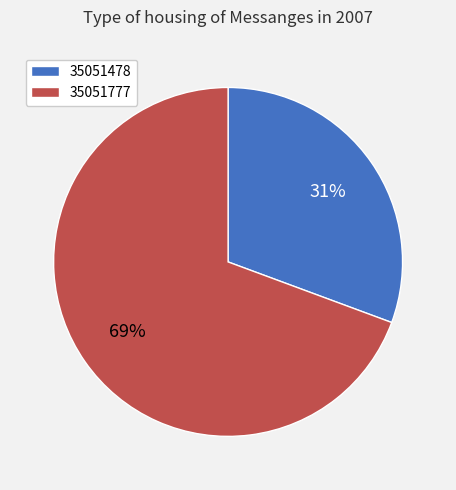

To the nearest percent, what percentage of the pie is 35051777?

69%